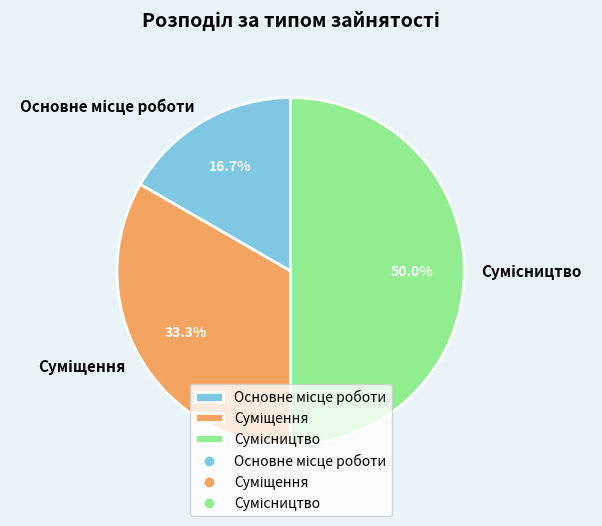

To the nearest percent, what portion does Суміщення represent?

33%